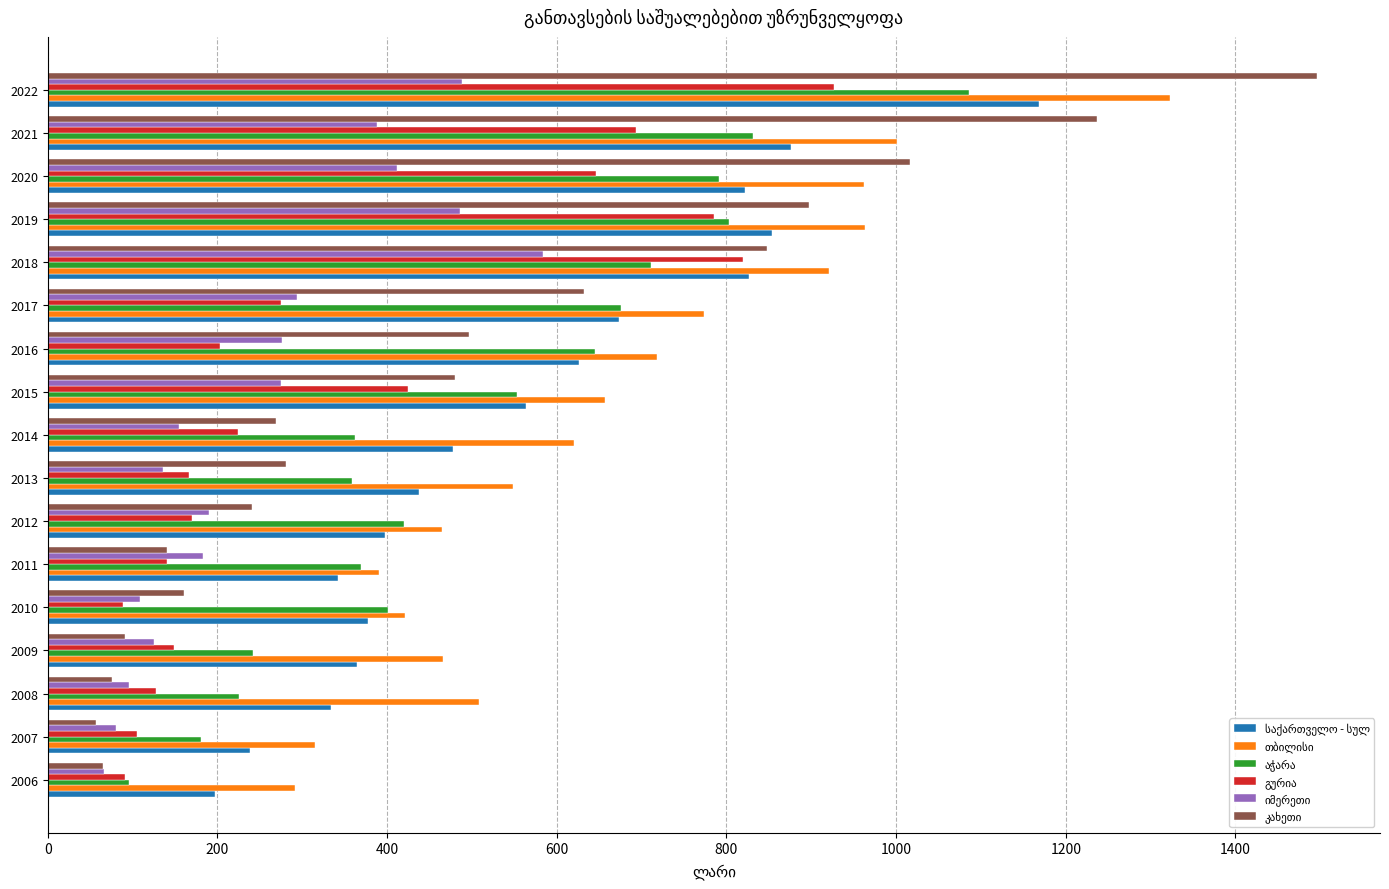

What is the total value across all series at 2013?

1927.6